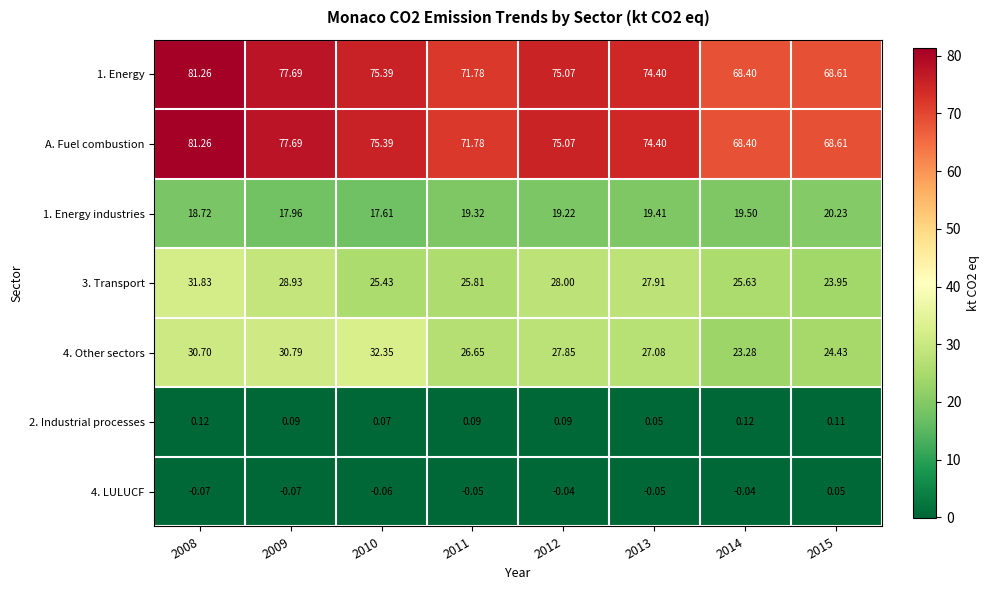

Is the value of 1. Energy at 2009 greater than the value of 2. Industrial processes at 2013?

Yes